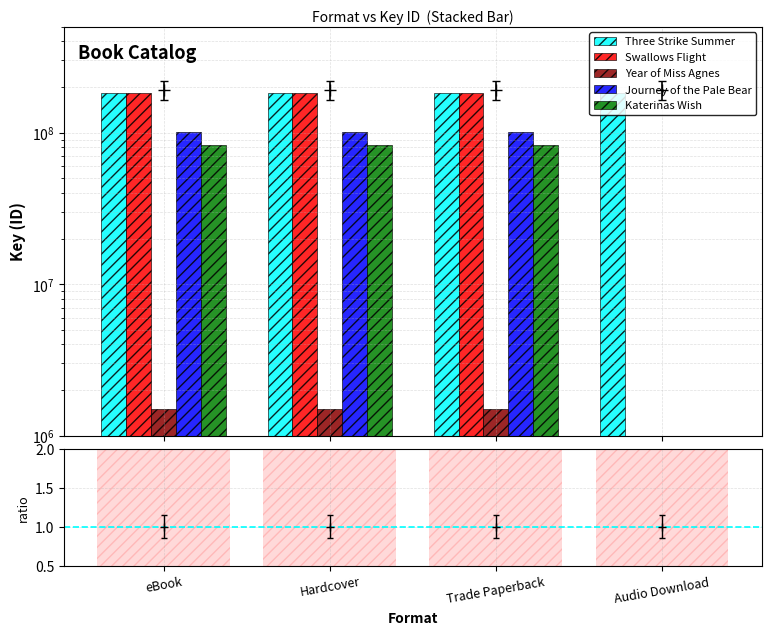

List the series in order of their peak value, lowest first.

Year of Miss Agnes, Katerinas Wish, Journey of the Pale Bear, Three Strike Summer, Swallows Flight